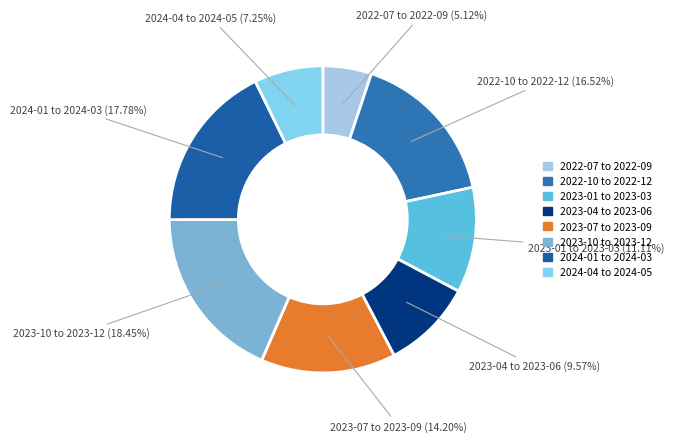

What is the smallest slice in the pie chart?

2022-07 to 2022-09